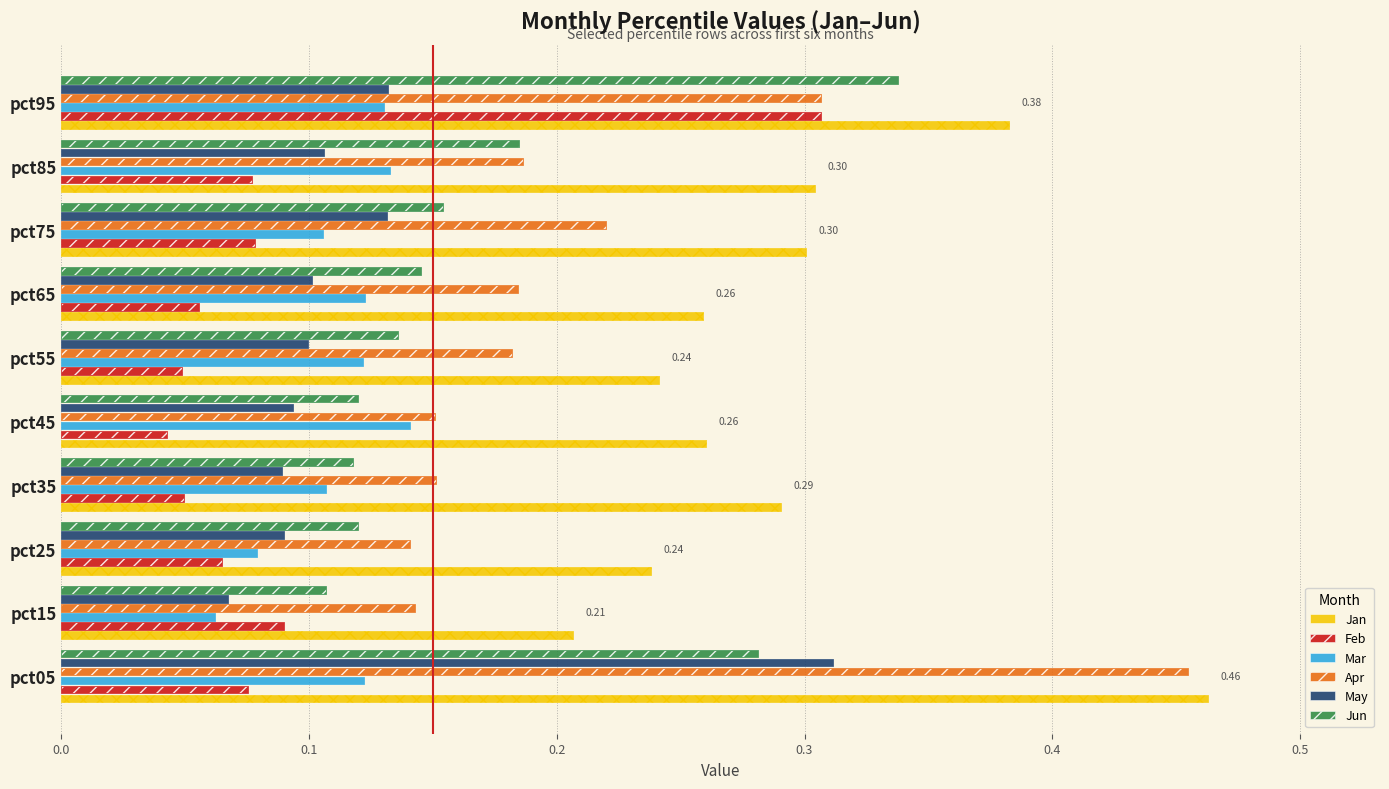

At how many categories does at least one series exceed 0?

10